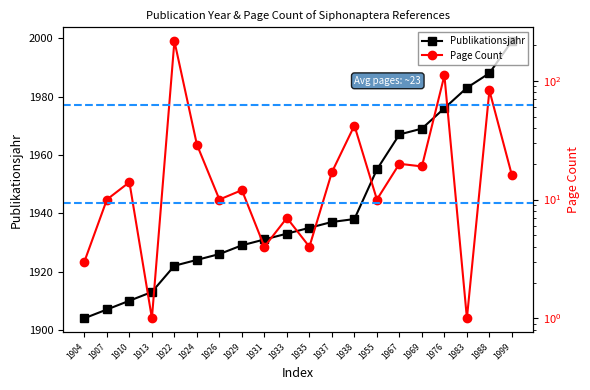

Reading left to right, what are all the values shown in this chart?

Publikationsjahr: 1904	1907	1910	1913	1922	1924	1926	1929	1931	1933	1935	1937	1938	1955	1967	1969	1976	1983	1988	1999
Page Count: 3	10	14	1	216	29	10	12	4	7	4	17	42	10	20	19	111	1	83	16